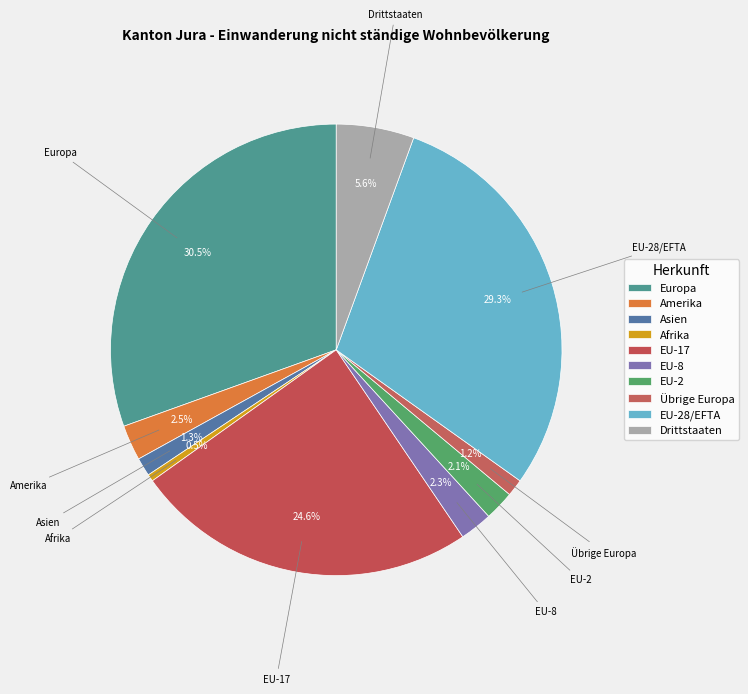

Count the number of slices in the pie.

10